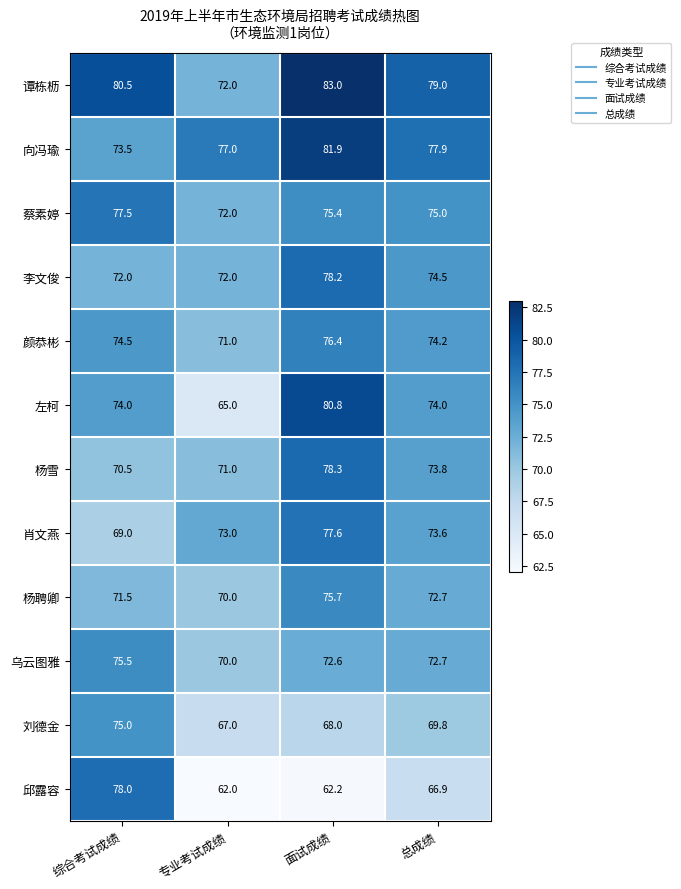

Which series changed the most between 面试成绩 and 总成绩?

左柯